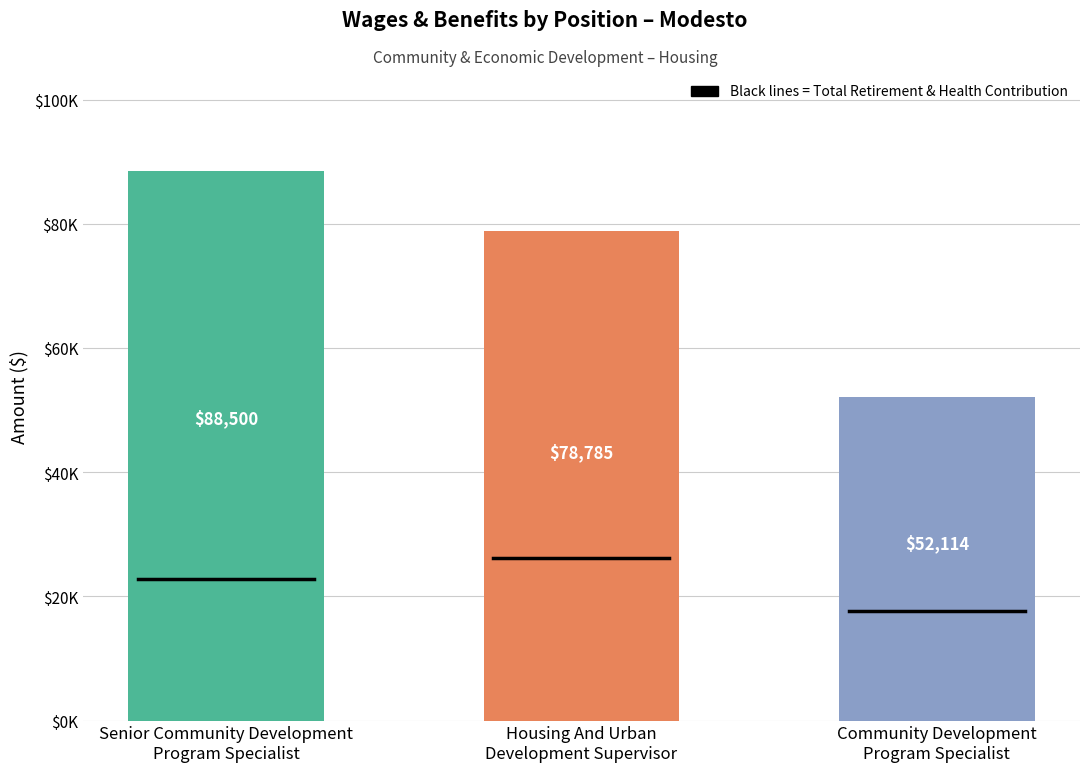

Reading left to right, extract all data points from this chart.

Total Wages: 88500	78785	52114
Total Retirement & Health Contribution: 22750	26242	17665